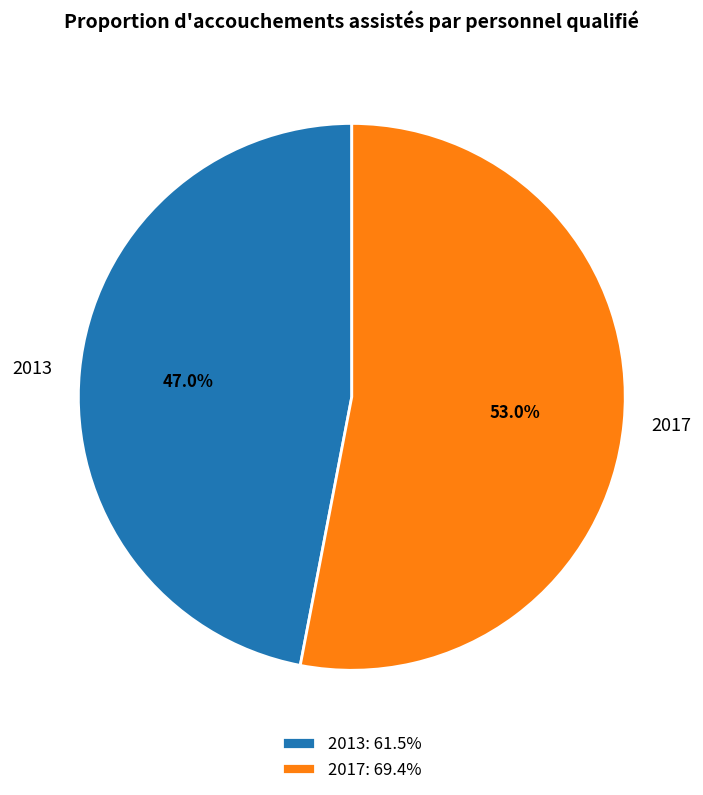

What percentage is the 2017 slice, to the nearest percent?

53%